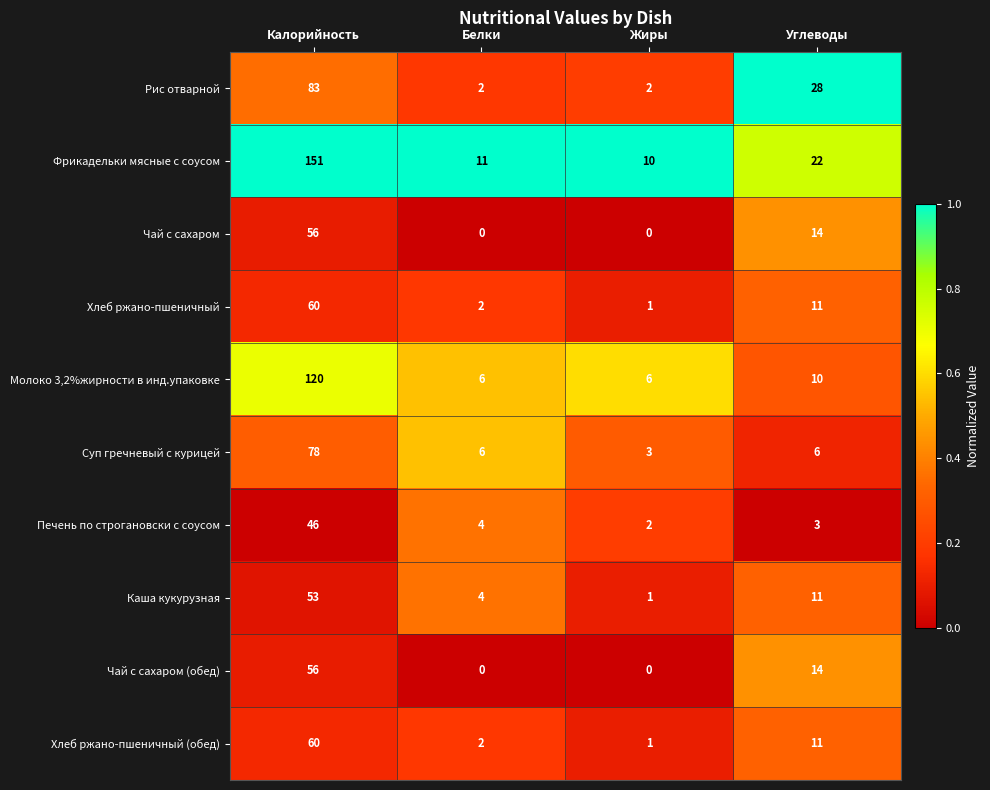

Rank the categories by Хлеб ржано-пшеничный value from highest to lowest.

Калорийность, Углеводы, Белки, Жиры